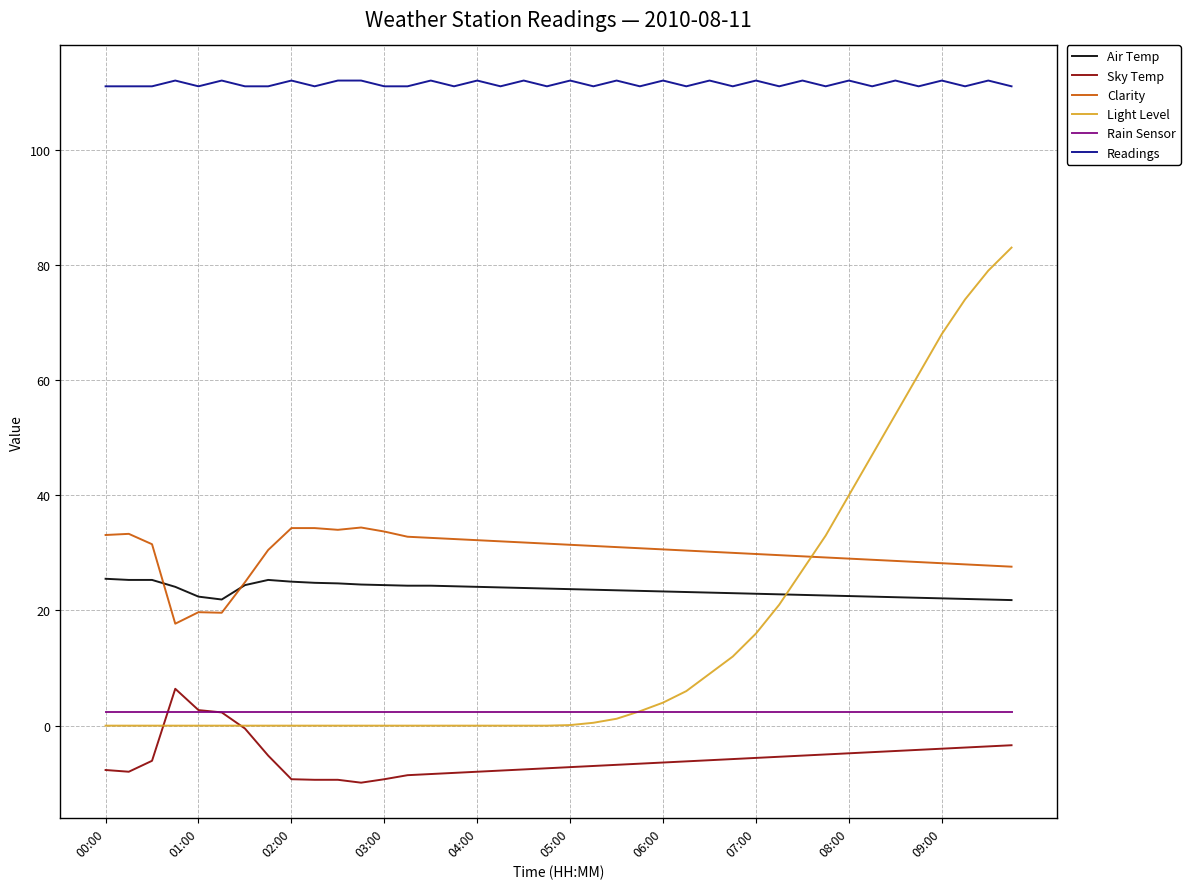

What is the sum of all Clarity values?

1196.4